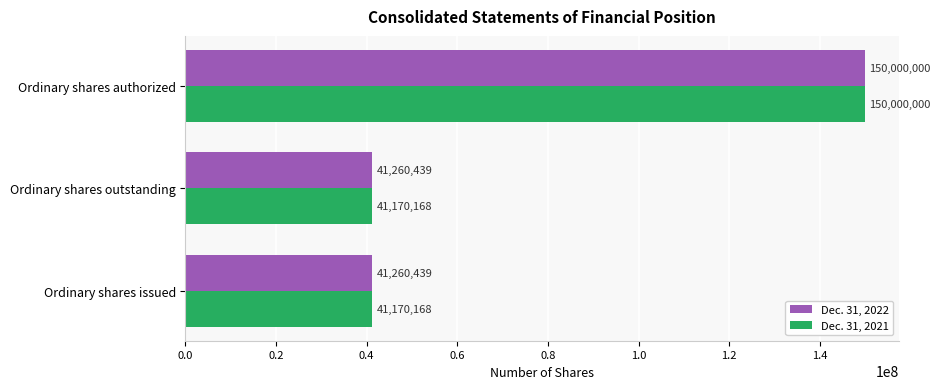

Which series changed the most between Ordinary shares issued and Ordinary shares authorized?

Dec. 31, 2021